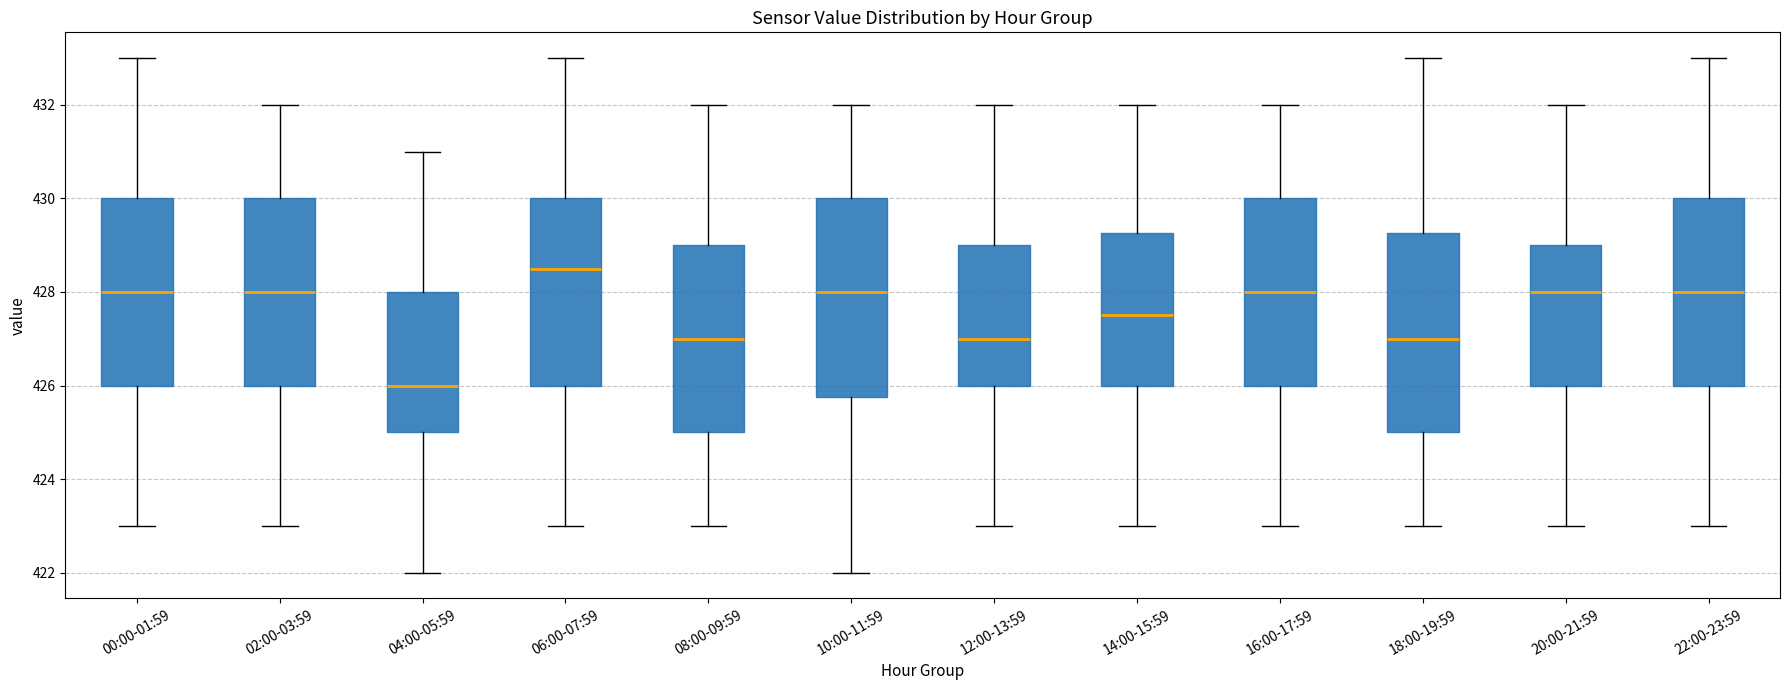

Reading left to right, read every box against the y-axis: the position of its median line, the range the box covers, and the ends of its whiskers. The values are not printed on the chart, so give them approximately, as read against the axis.

00:00-01:59: median 428.0, box 426.0 to 430.0, whiskers 423.0 to 433.0
02:00-03:59: median 428.0, box 426.0 to 430.0, whiskers 423.0 to 432.0
04:00-05:59: median 426.0, box 425.0 to 428.0, whiskers 422.0 to 431.0
06:00-07:59: median 428.6, box 426.0 to 430.0, whiskers 423.0 to 433.0
08:00-09:59: median 427.0, box 425.0 to 429.0, whiskers 423.0 to 432.0
10:00-11:59: median 428.0, box 425.8 to 430.0, whiskers 422.0 to 432.0
12:00-13:59: median 427.0, box 426.0 to 429.0, whiskers 423.0 to 432.0
14:00-15:59: median 427.6, box 426.0 to 429.2, whiskers 423.0 to 432.0
16:00-17:59: median 428.0, box 426.0 to 430.0, whiskers 423.0 to 432.0
18:00-19:59: median 427.0, box 425.0 to 429.2, whiskers 423.0 to 433.0
20:00-21:59: median 428.0, box 426.0 to 429.0, whiskers 423.0 to 432.0
22:00-23:59: median 428.0, box 426.0 to 430.0, whiskers 423.0 to 433.0